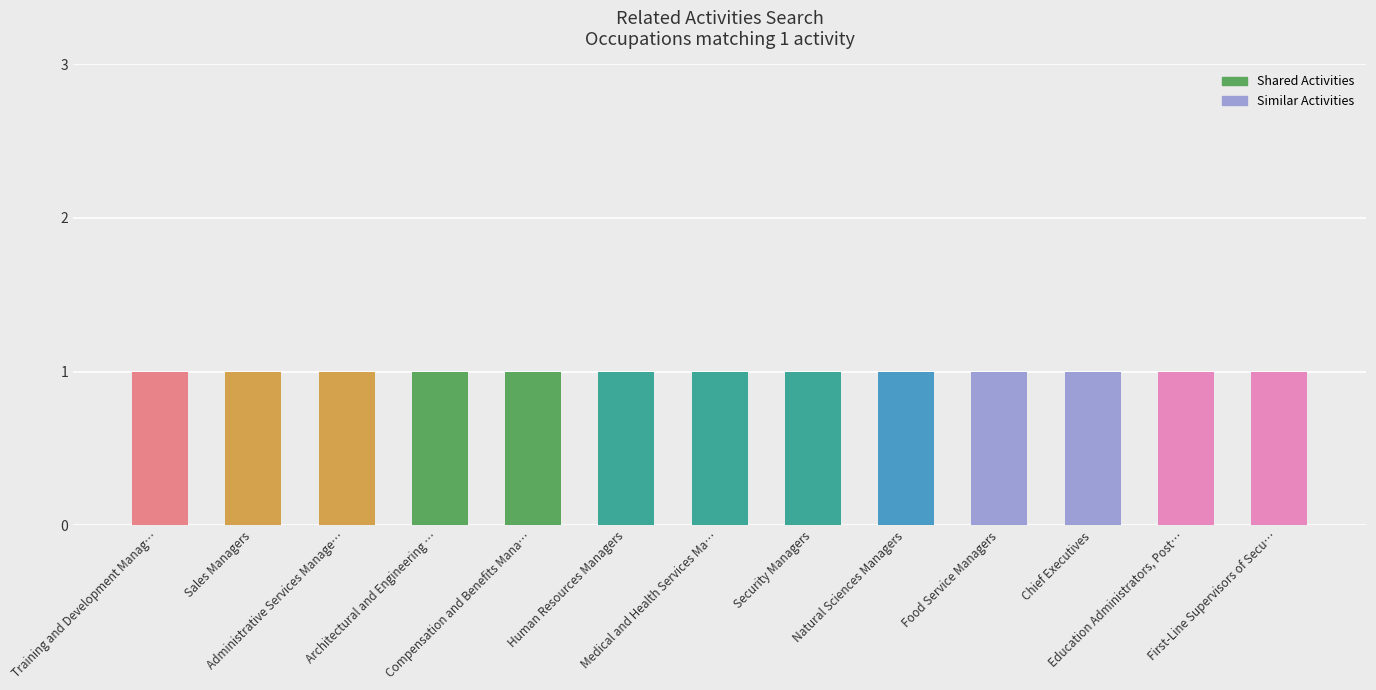

Reading right to left, extract all data points from this chart.

Shared Activities: 1	1	1	1	1	1	1	1	1	1	1	1	1
Similar Activities: 0	0	0	0	0	0	0	0	0	0	0	0	0